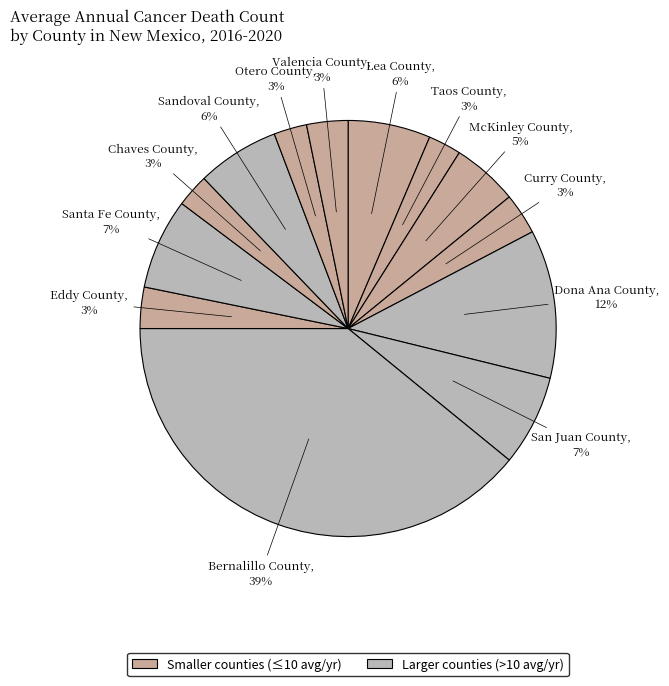

Which category has the smallest portion of the pie?

Taos County